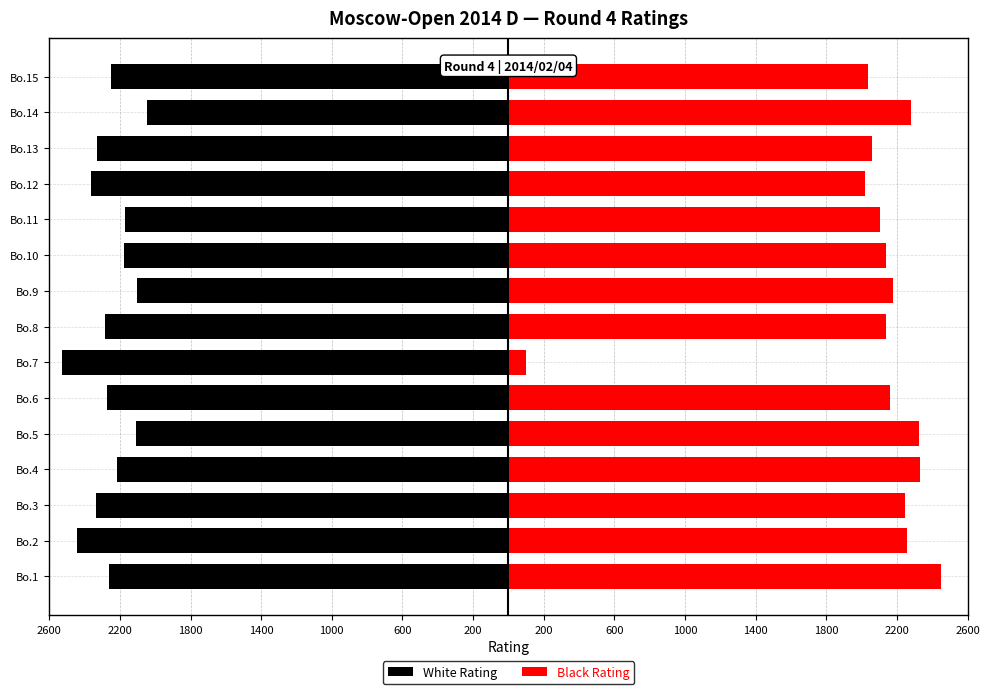

What is the value of the White Rating bar at the 1st from the left?

-2262